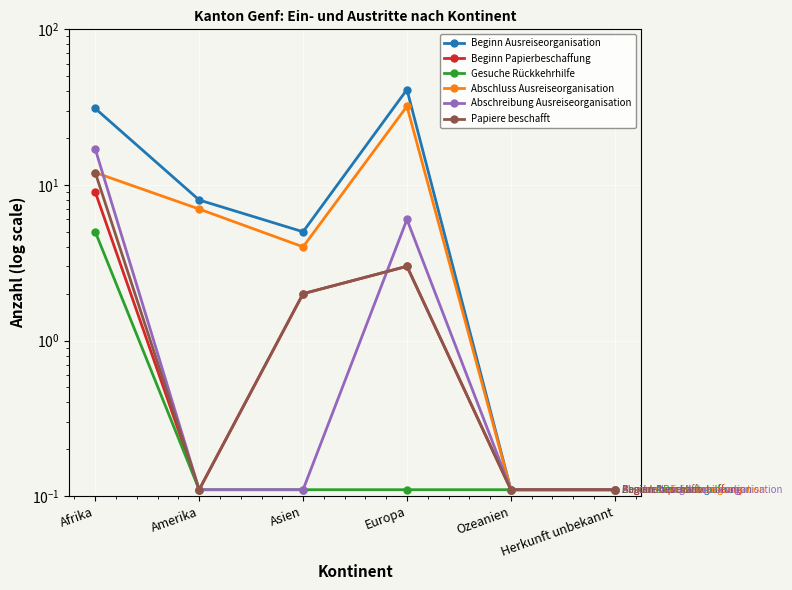

True or false: Beginn Ausreiseorganisation has a value of 41.0 at Europa.

True